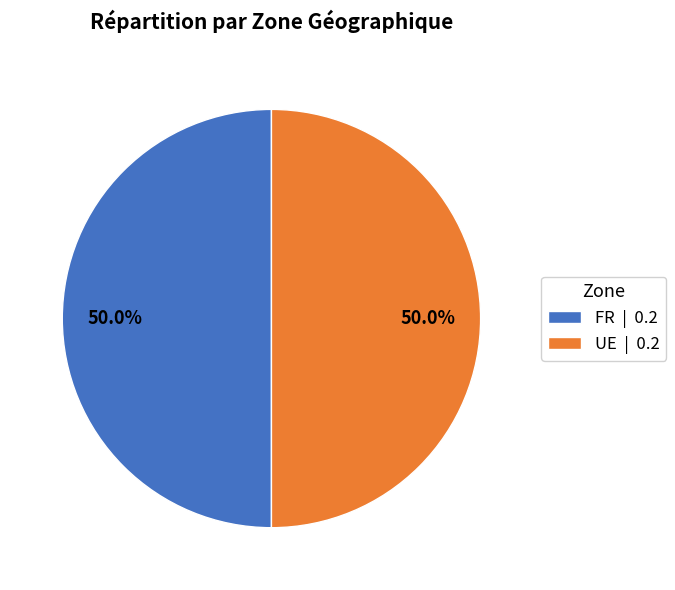

What percentage do FR | 0.2 and UE | 0.2 together represent?

100.0%